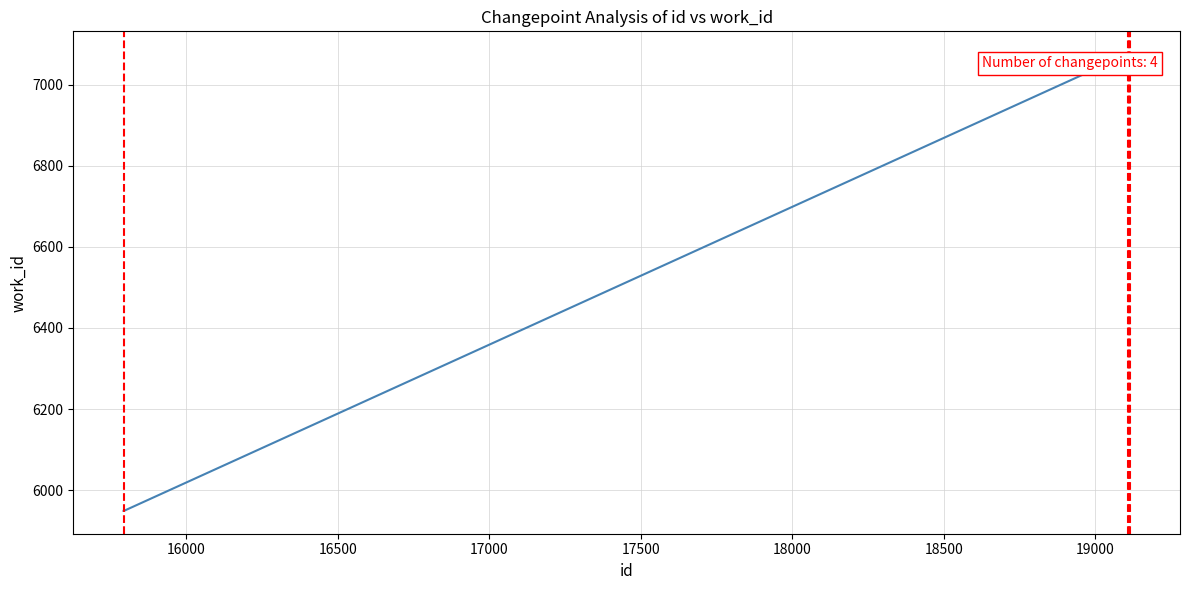

What is the difference between the maximum and minimum values?

1126